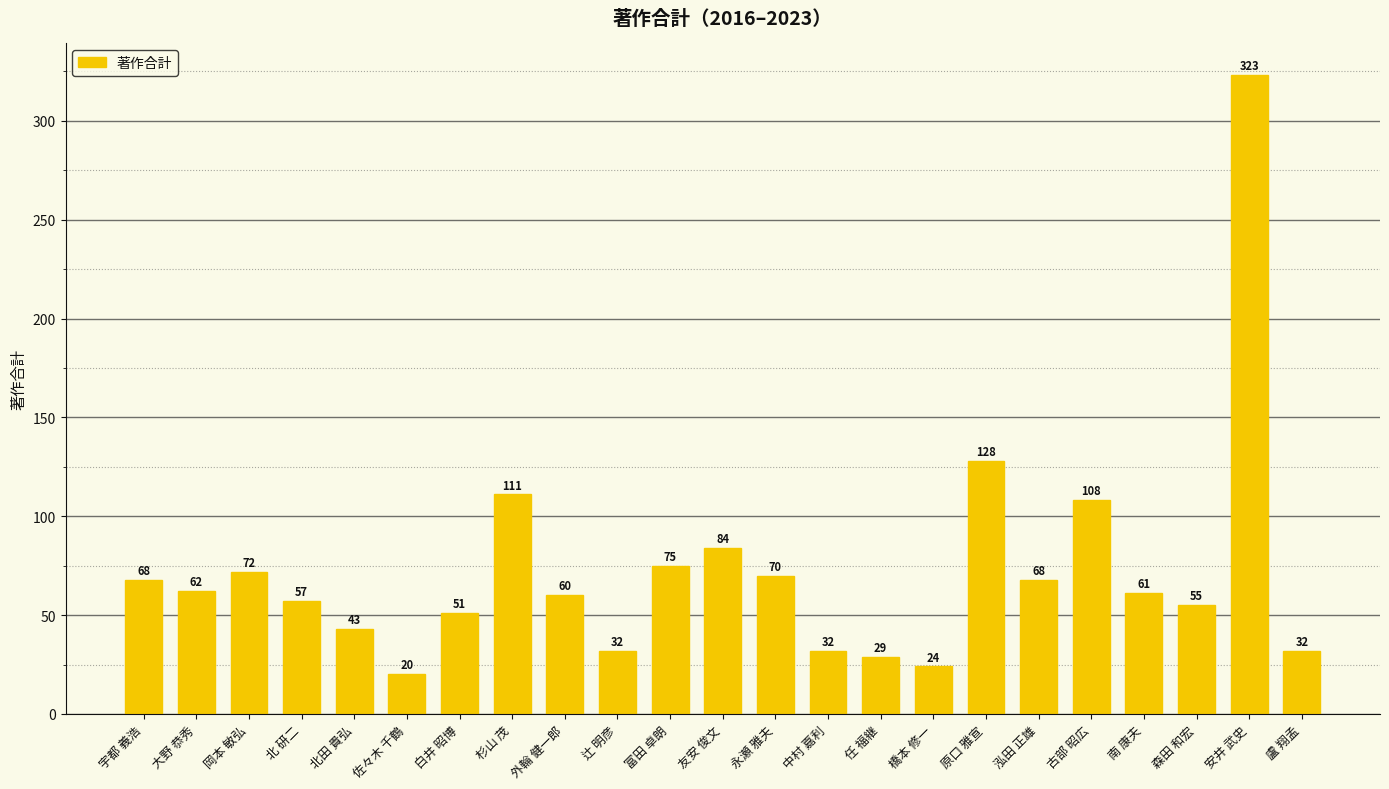

What is the smallest value displayed?

20